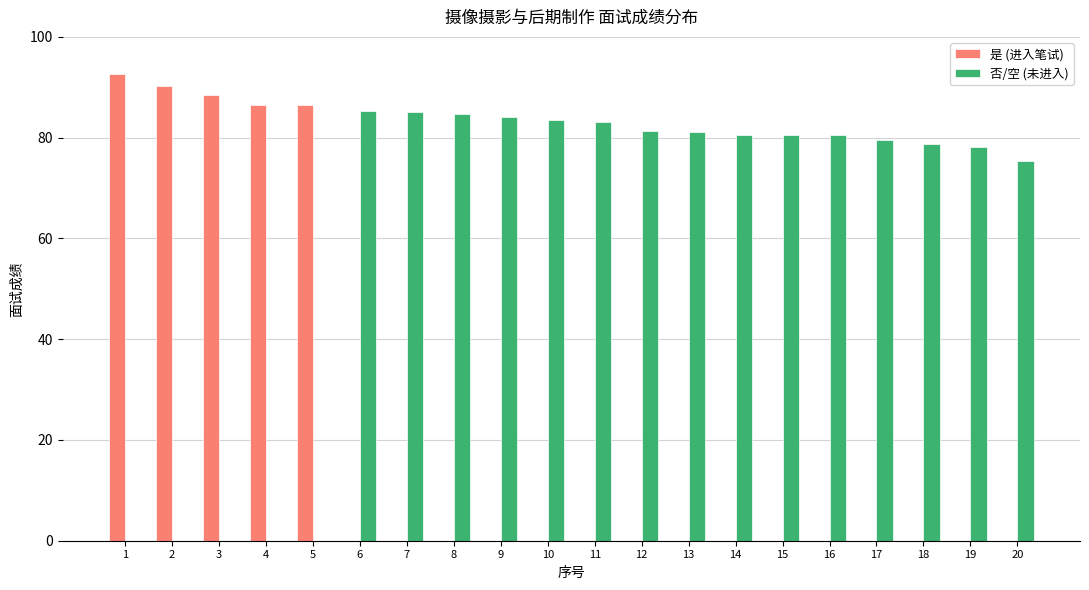

What is the sum of the 否/空 (未进入) values at 13 and 15?

161.5